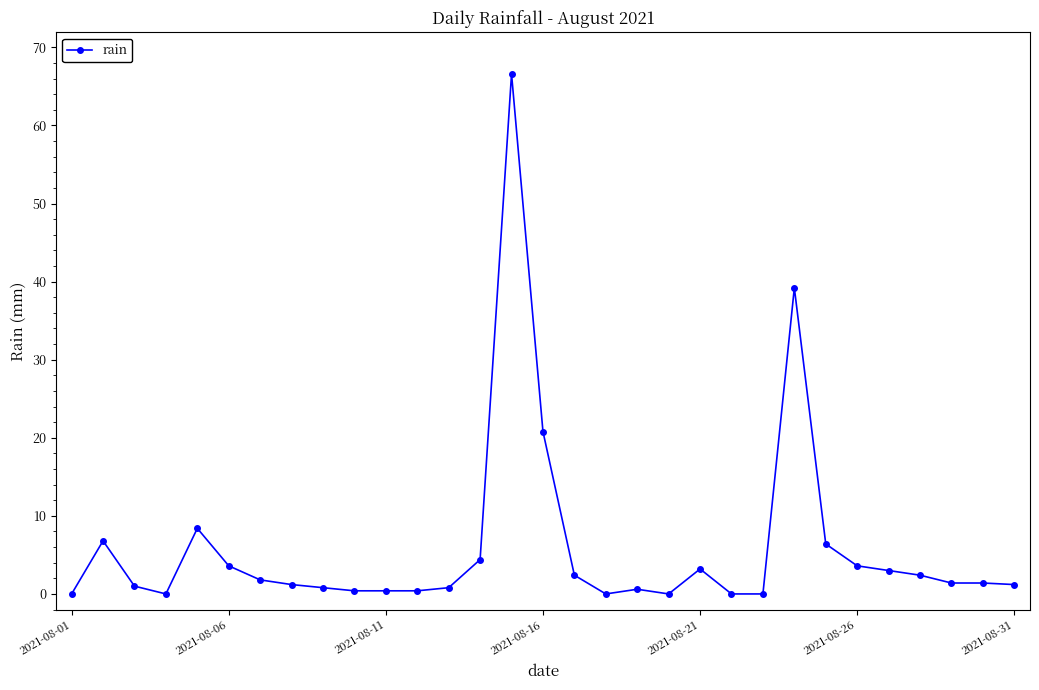

What is the difference between the second highest and minimum values?

39.2